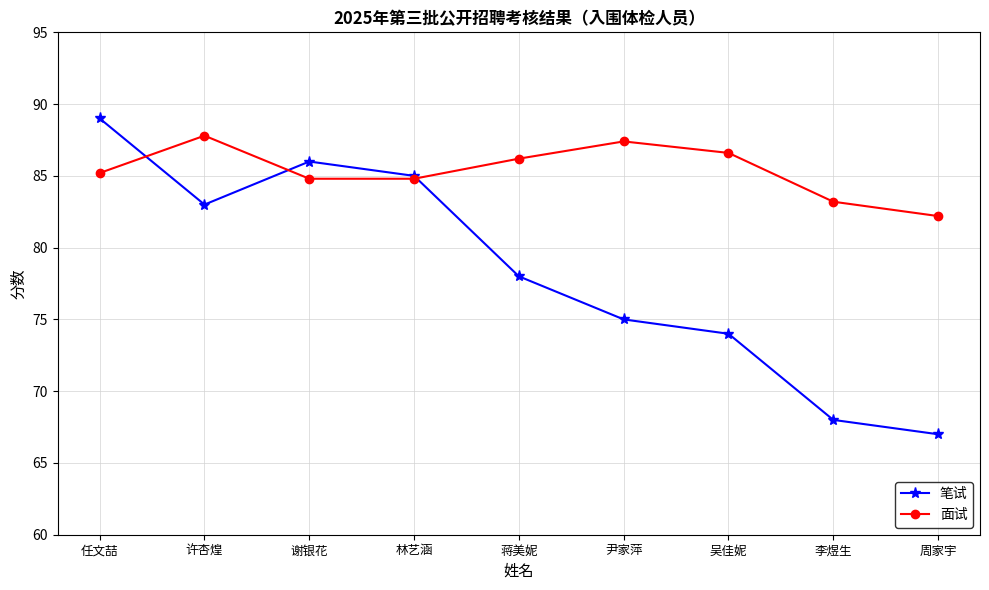

Reading left to right, transcribe all the data shown in this chart.

笔试: 任文喆=89.0	许杏煌=83.0	谢银花=86.0	林艺涵=85.0	蒋美妮=78.0	尹家萍=75.0	吴佳妮=74.0	李煜生=68.0	周家宇=67.0
面试: 任文喆=85.2	许杏煌=87.8	谢银花=84.8	林艺涵=84.8	蒋美妮=86.2	尹家萍=87.4	吴佳妮=86.6	李煜生=83.2	周家宇=82.2